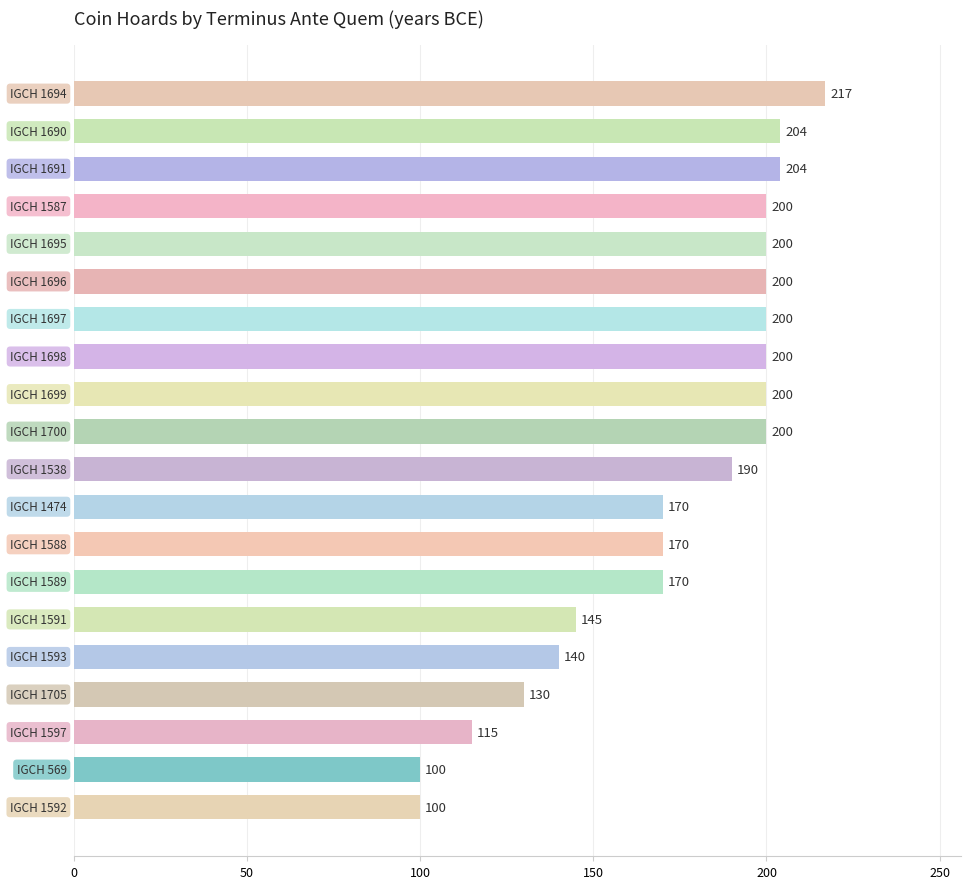

What is the smallest value displayed?

100